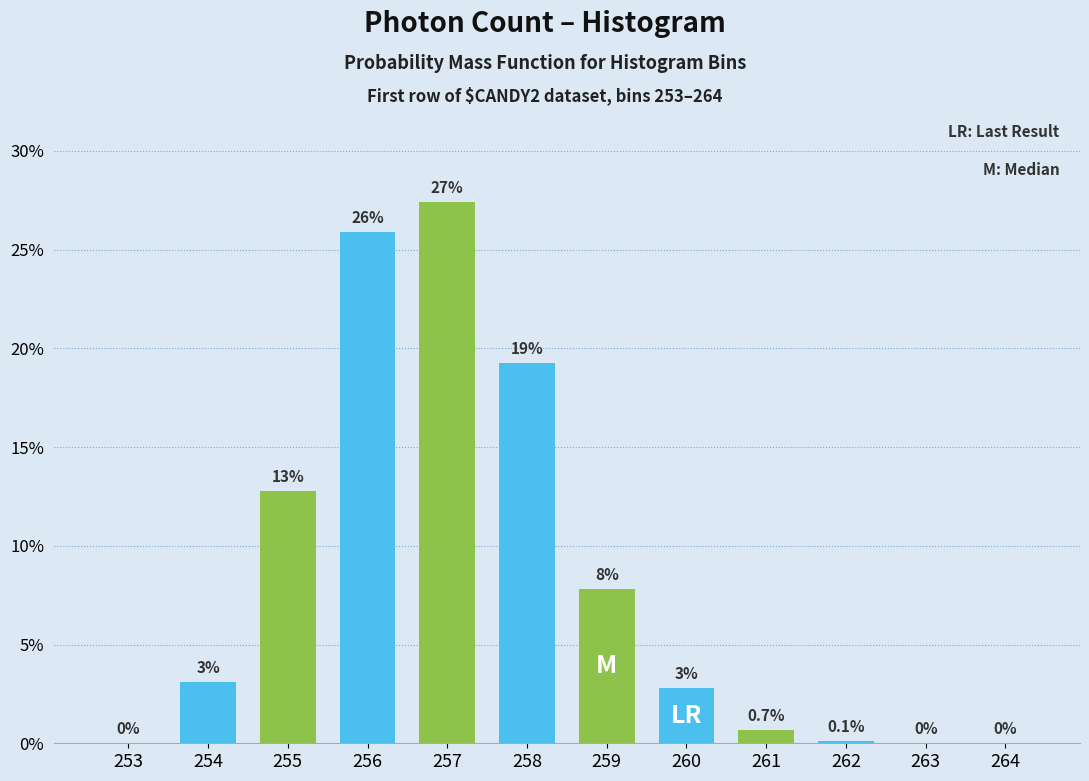

What is the change in value from 255 to 259?

-5.0